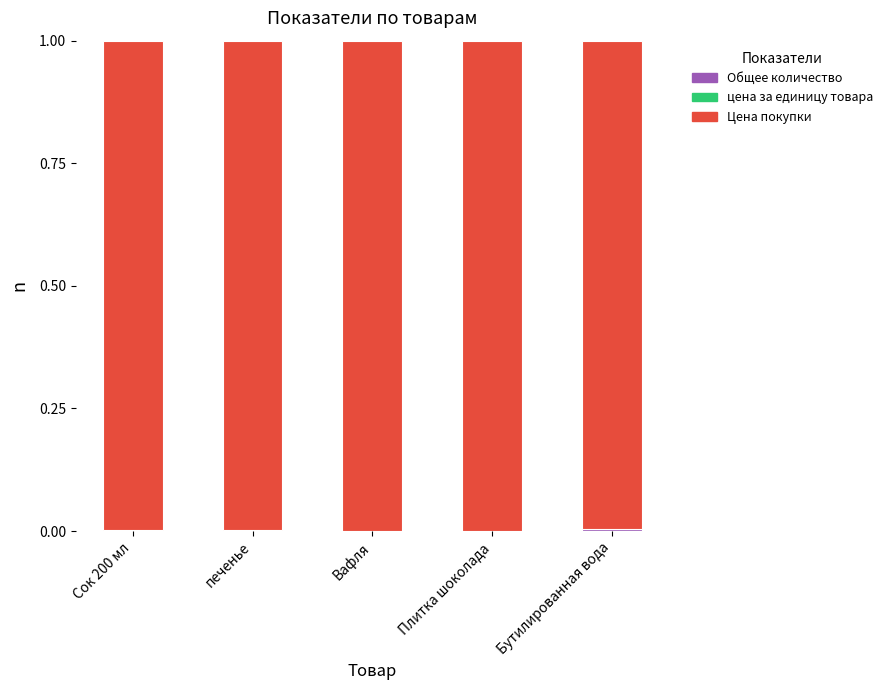

Count the number of categories in the chart.

5